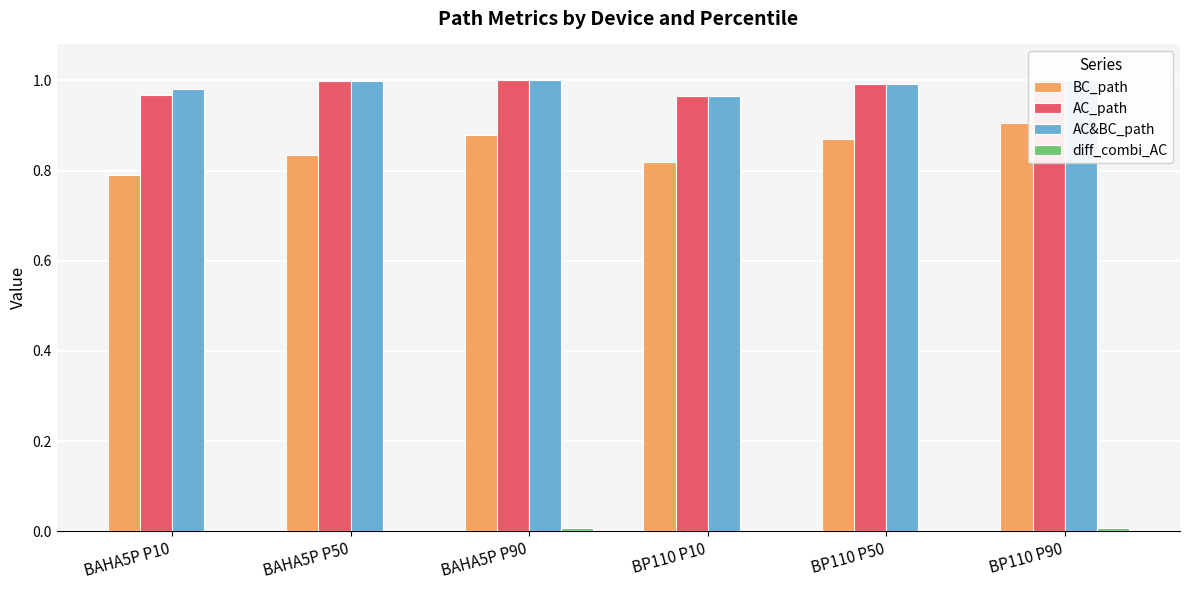

Where is AC_path nearest to the value 0?

BP110 P10